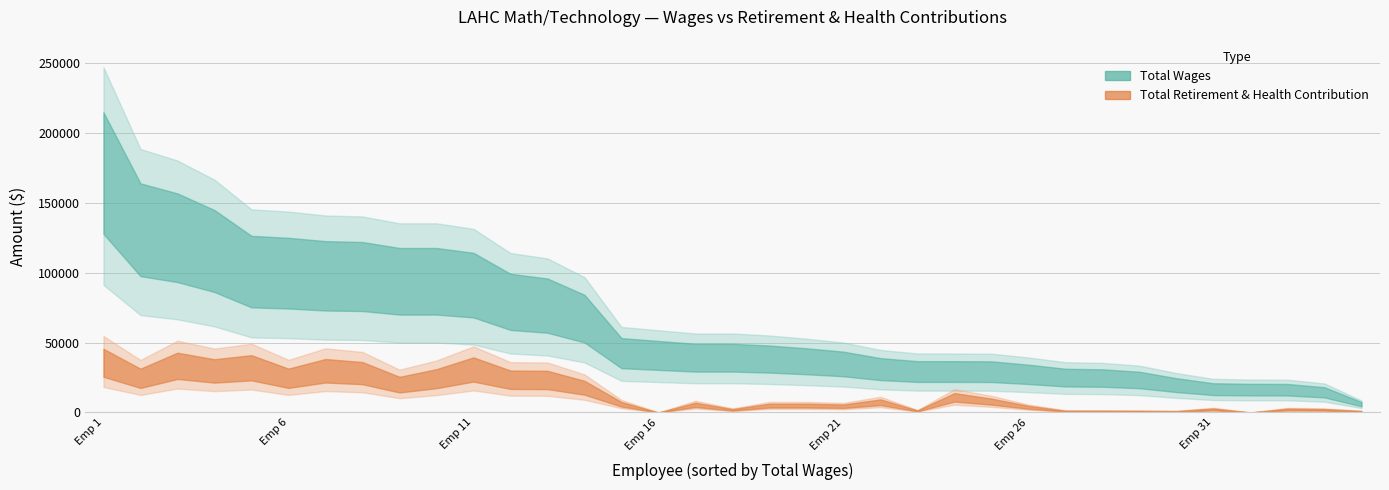

Between 22 and 15, which is larger?

15